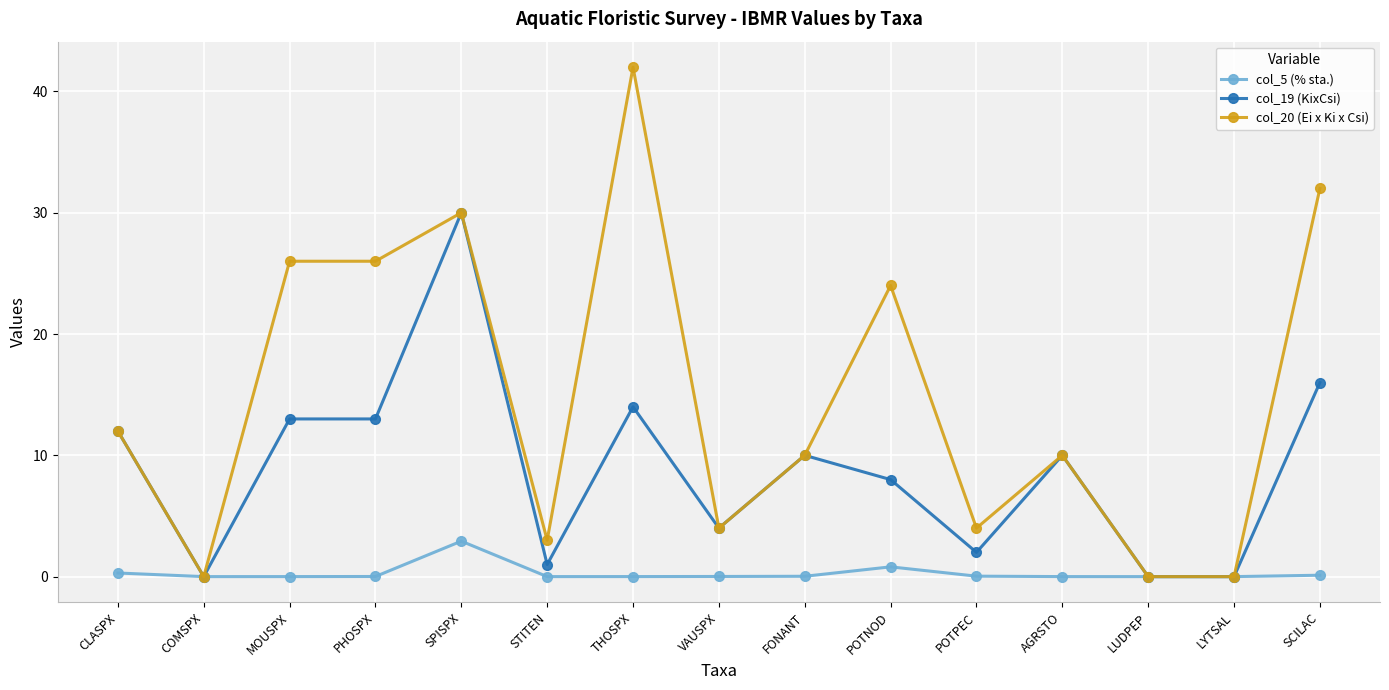

True or false: col_5 (% sta.) has more than 1 interior local peaks.

True